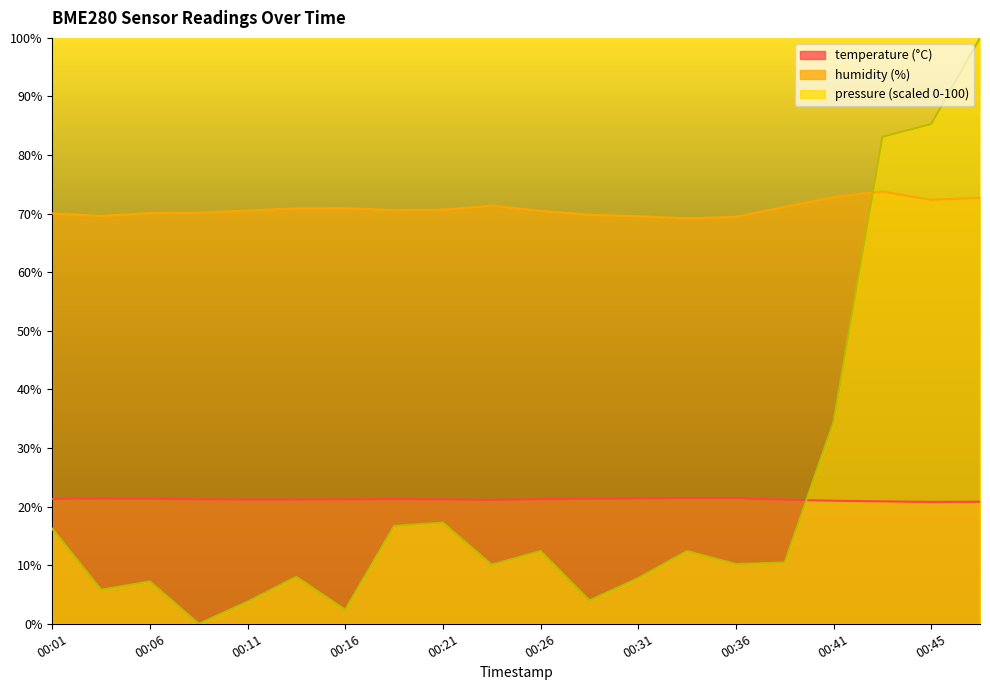

Reading left to right, transcribe all the data shown in this chart.

temperature: 21.3	21.4	21.4	21.2	21.2	21.2	21.2	21.3	21.2	21.1	21.3	21.4	21.4	21.4	21.4	21.2	21.0	20.9	20.8	20.8
humidity: 70.0	69.6	70.1	70.2	70.5	70.9	70.9	70.6	70.7	71.4	70.5	69.8	69.6	69.2	69.5	71.2	72.8	73.8	72.4	72.7
pressure_norm: 16.2	5.8	7.2	0.0	3.8	8.0	2.4	16.7	17.3	10.1	12.4	4.0	7.8	12.4	10.2	10.5	34.5	83.1	85.3	100.0